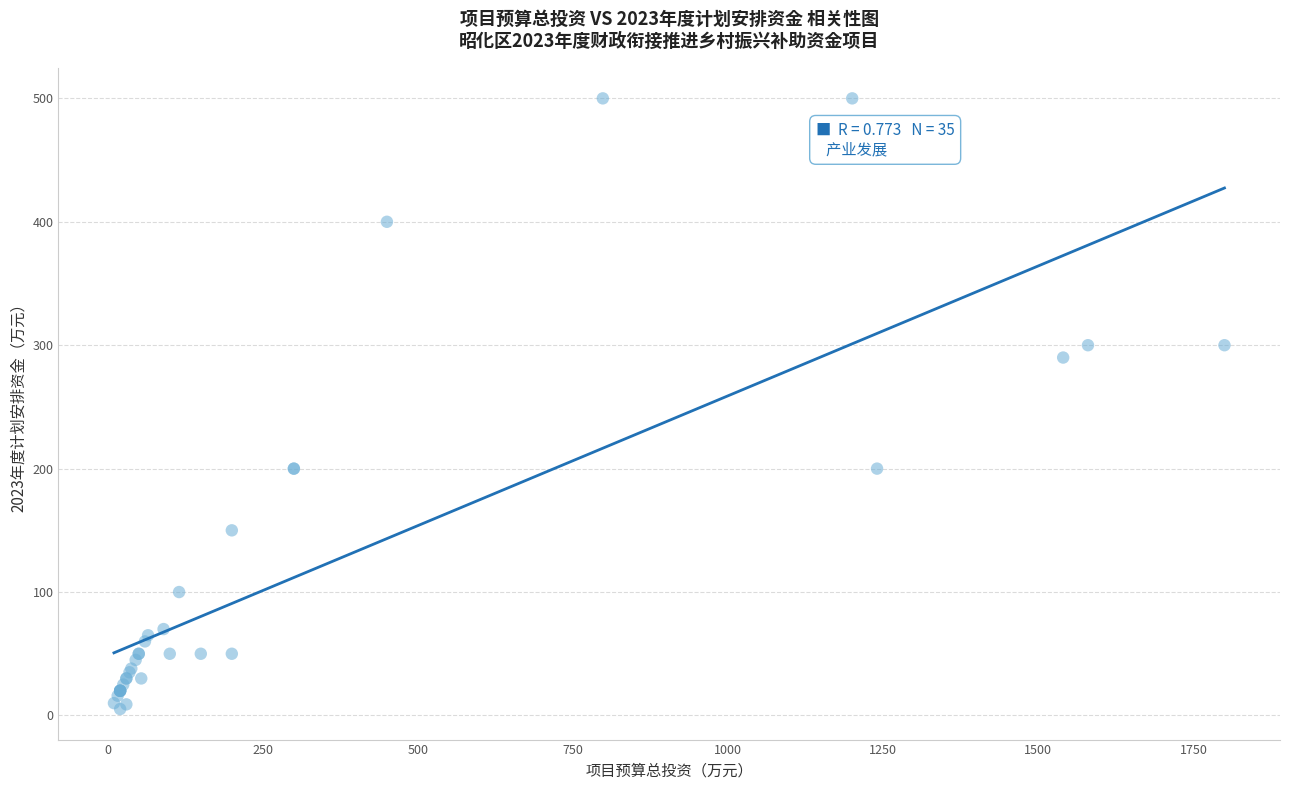

What Y value in the scatter plot is closest to 252?

290.0